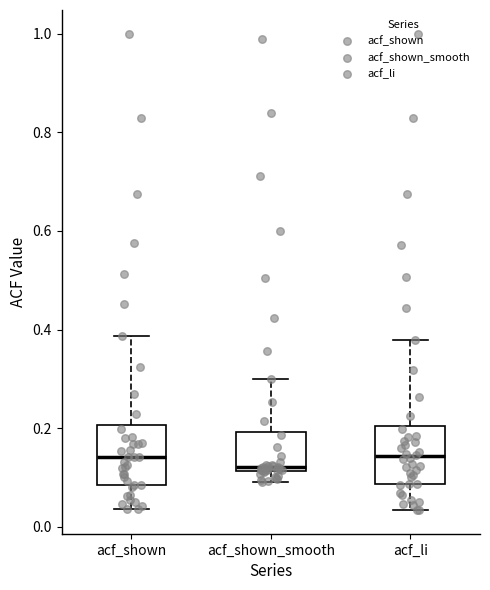

Reading left to right, read every box against the y-axis: the position of its median line, the range the box covers, and the ends of its whiskers. The values are not printed on the chart, so give them approximately, as read against the axis.

acf_shown: median 0.14, box 0.08 to 0.20, whiskers 0.04 to 0.38
acf_shown_smooth: median 0.12 (just above the box's lower edge), box 0.12 to 0.20, whiskers 0.10 to 0.30
acf_li: median 0.14, box 0.08 to 0.20, whiskers 0.04 to 0.38